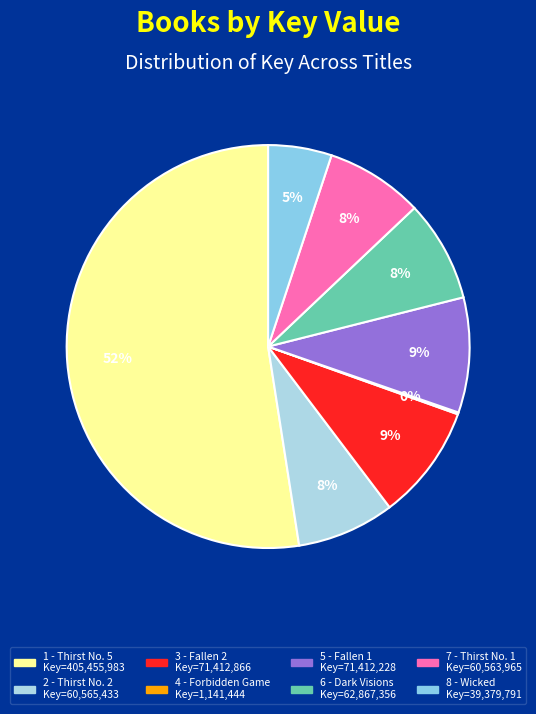

To the nearest percent, what is the combined percentage of 8 - Wicked and 2 - Thirst No. 2?

13%